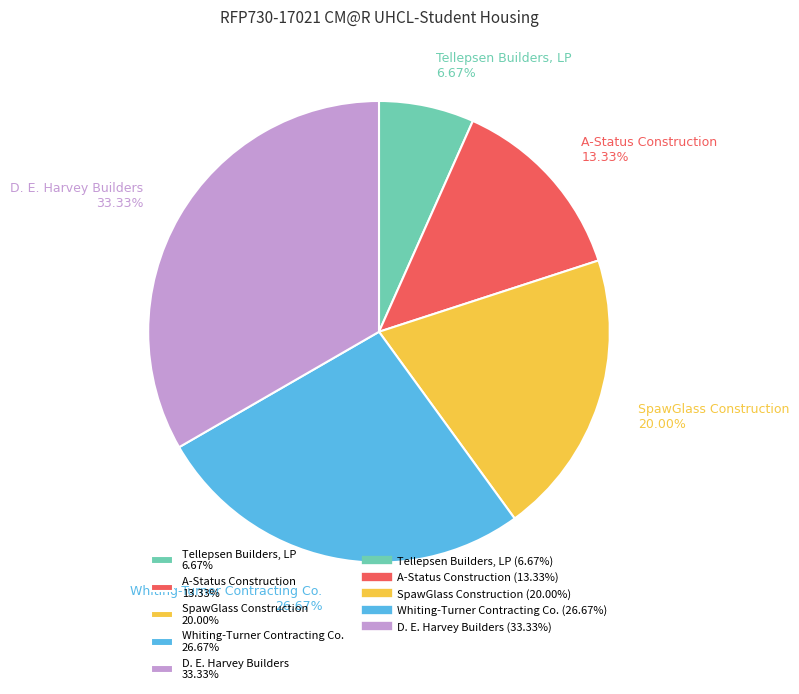

How many segments does this pie chart have?

5